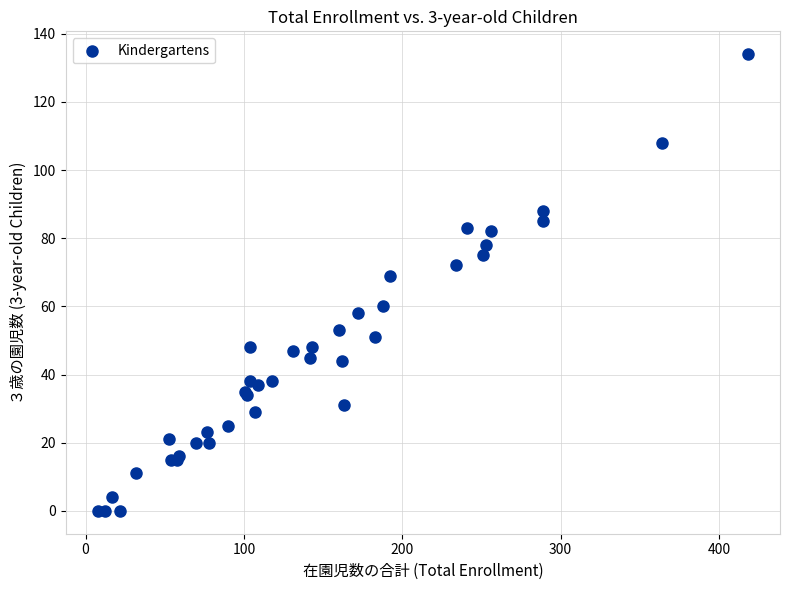

What Y value in the scatter plot is closest to 67?

69